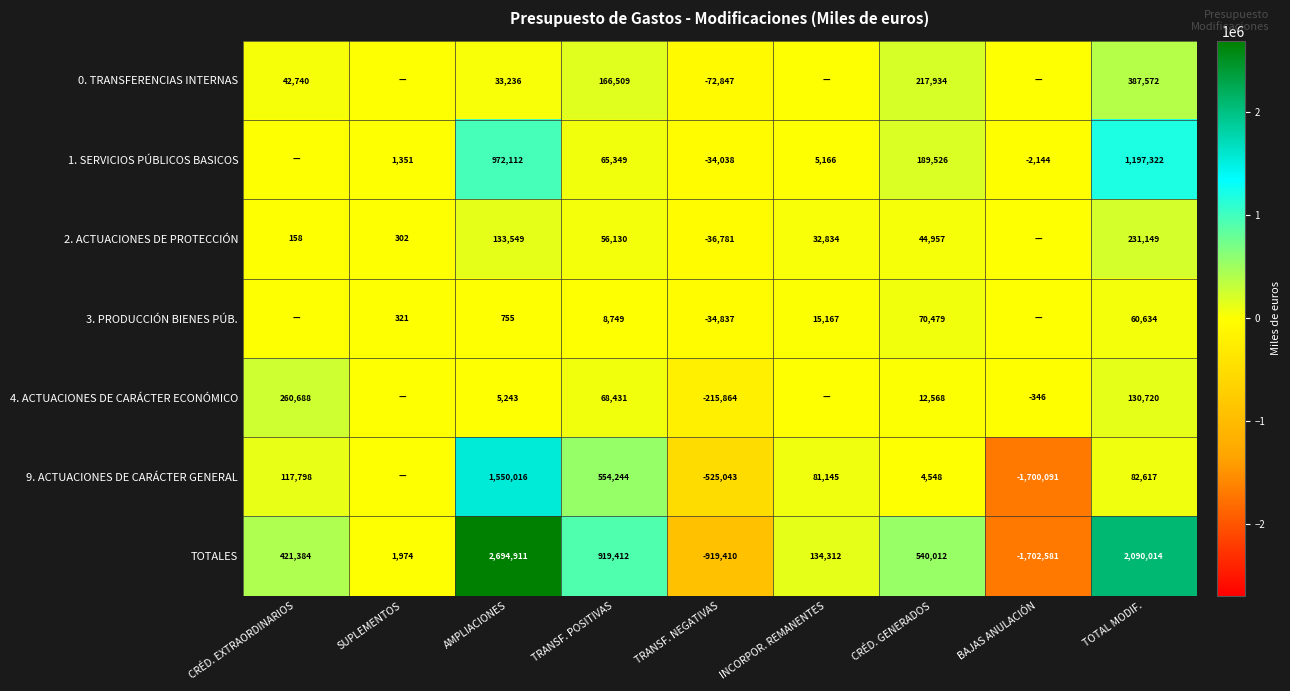

Is the value of 9. ACTUACIONES DE CARÁCTER GENERAL at AMPLIACIONES greater than the value of 1. SERVICIOS PÚBLICOS BASICOS at CRÉD. GENERADOS?

Yes